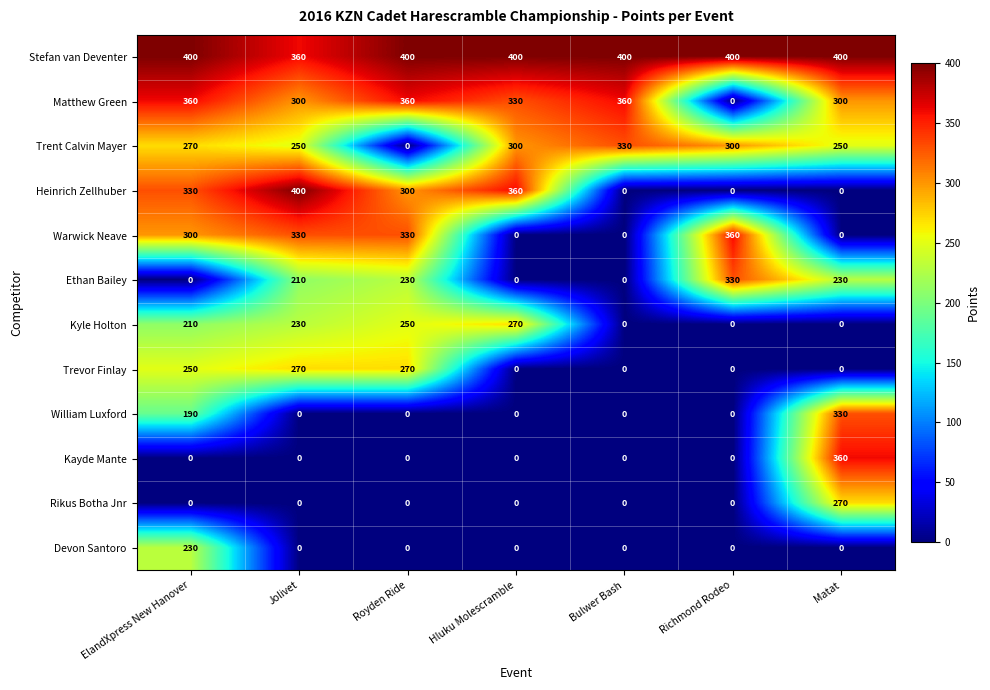

Is the value of Rikus Botha Jnr at Hluku Molescramble greater than the value of Devon Santoro at ElandXpress New Hanover?

No